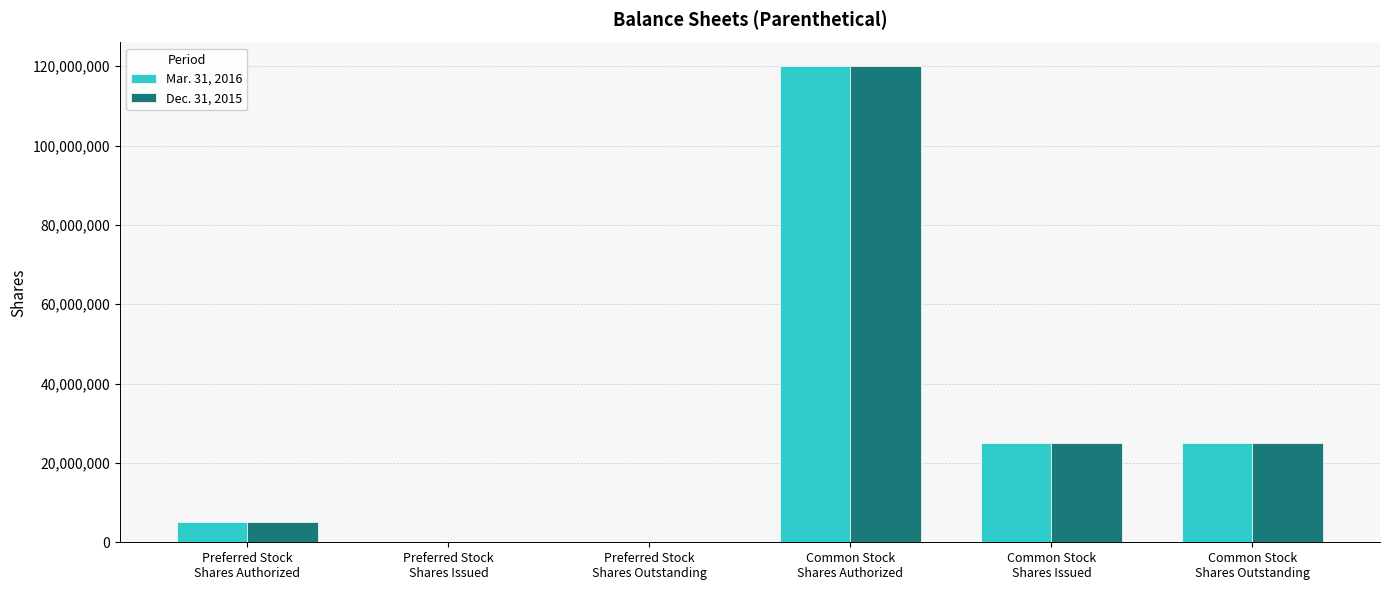

True or false: Dec. 31, 2015 has a value of 44128015 at Common Stock
Shares Issued.

False